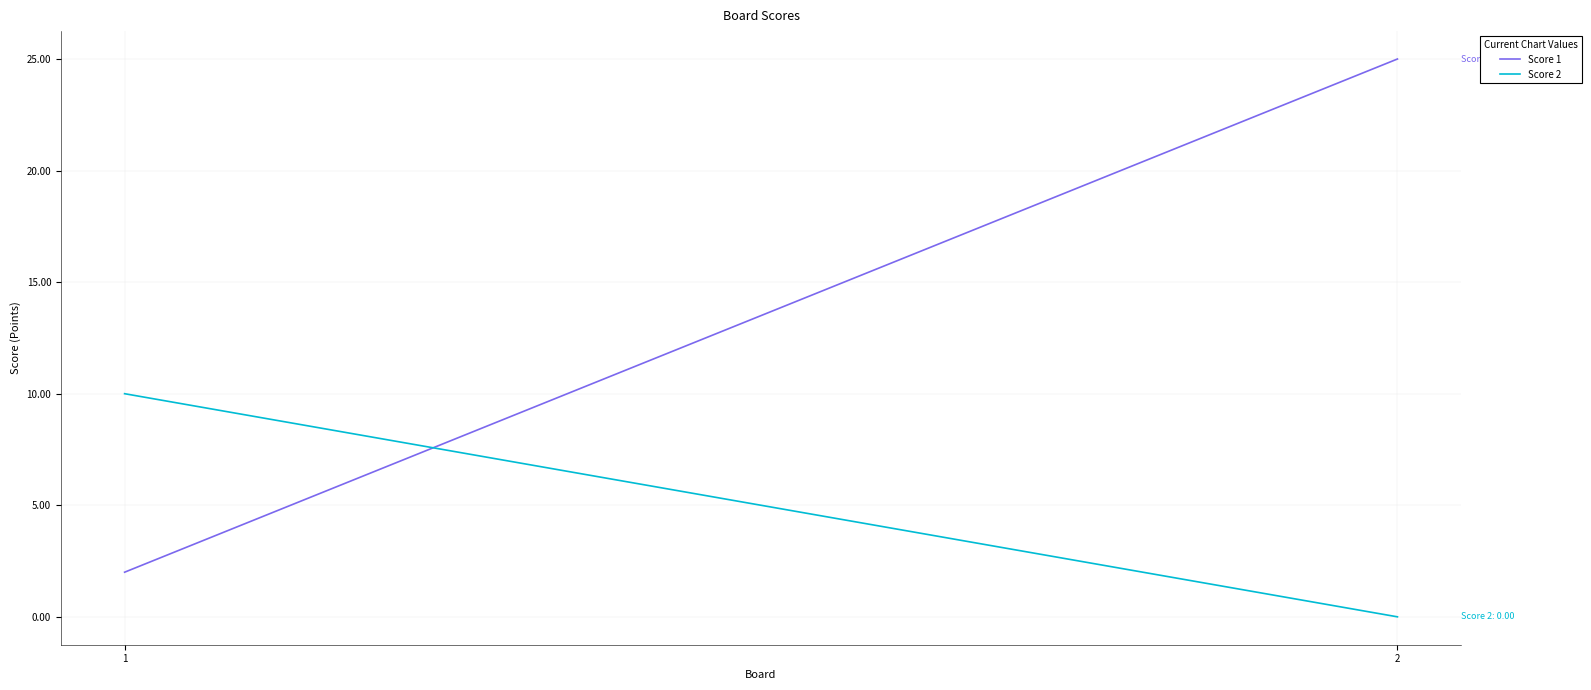

Is it true that Score 1 equals 25 at 2?

True